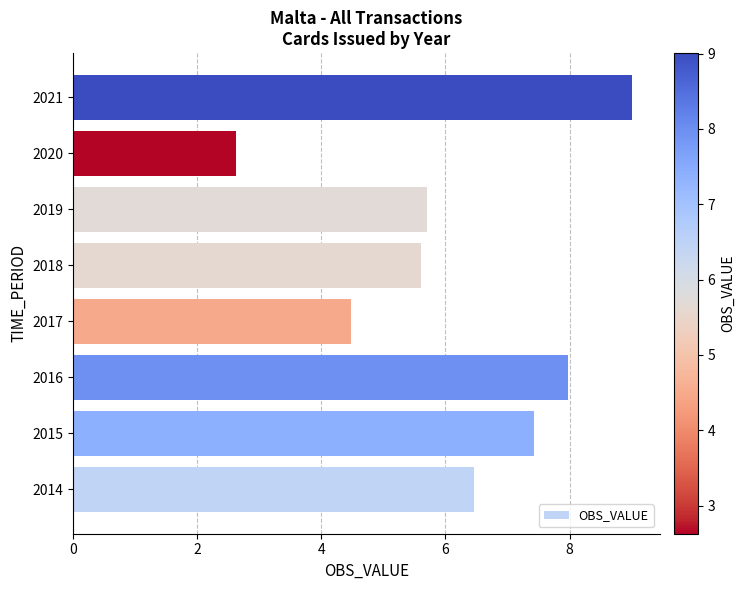

How many values are below 6?

4